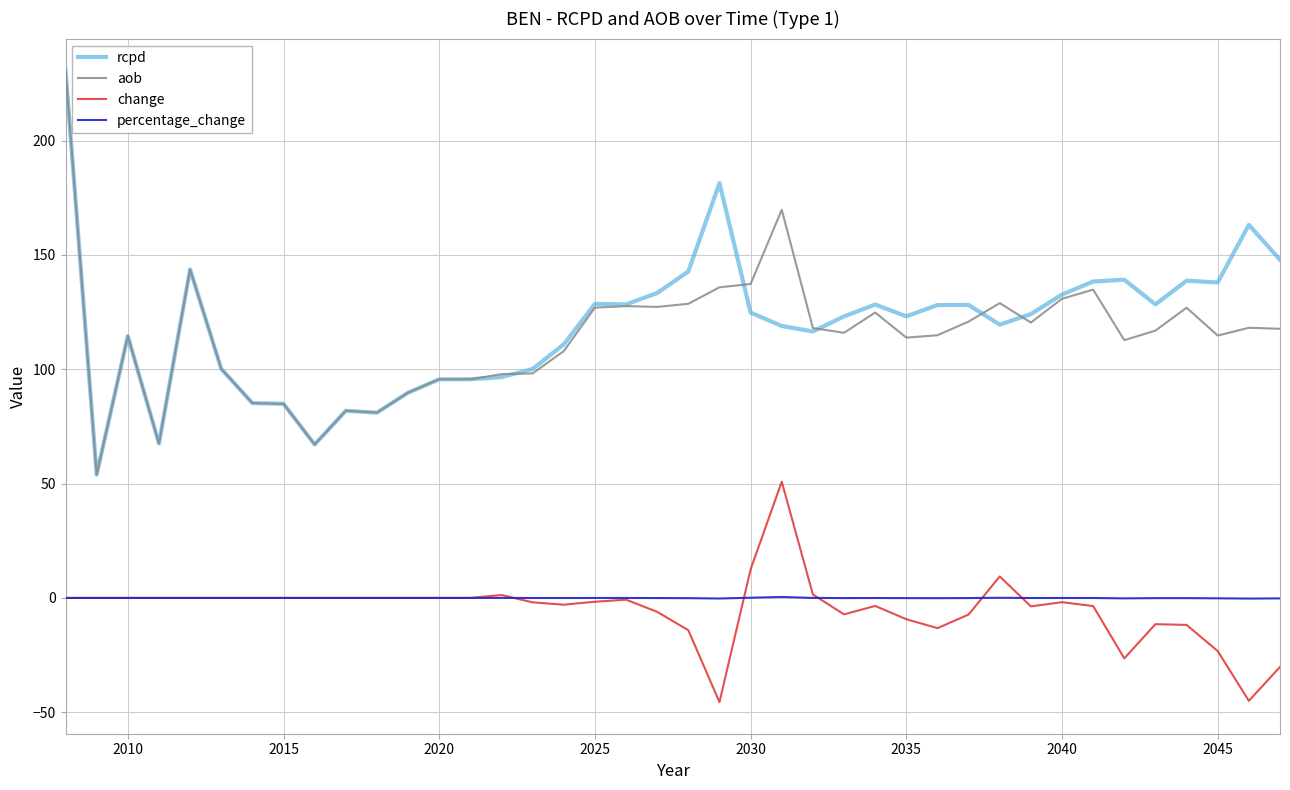

In percentage_change, how many points are higher than both neighbors (excluding endpoints)?

7